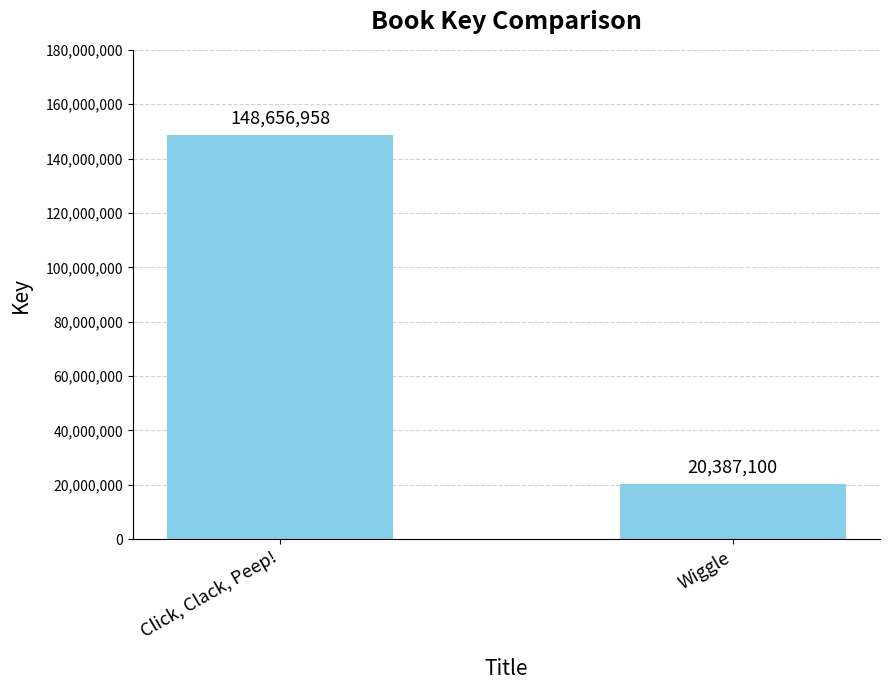

Rank the categories by value from highest to lowest.

Click, Clack, Peep!, Wiggle